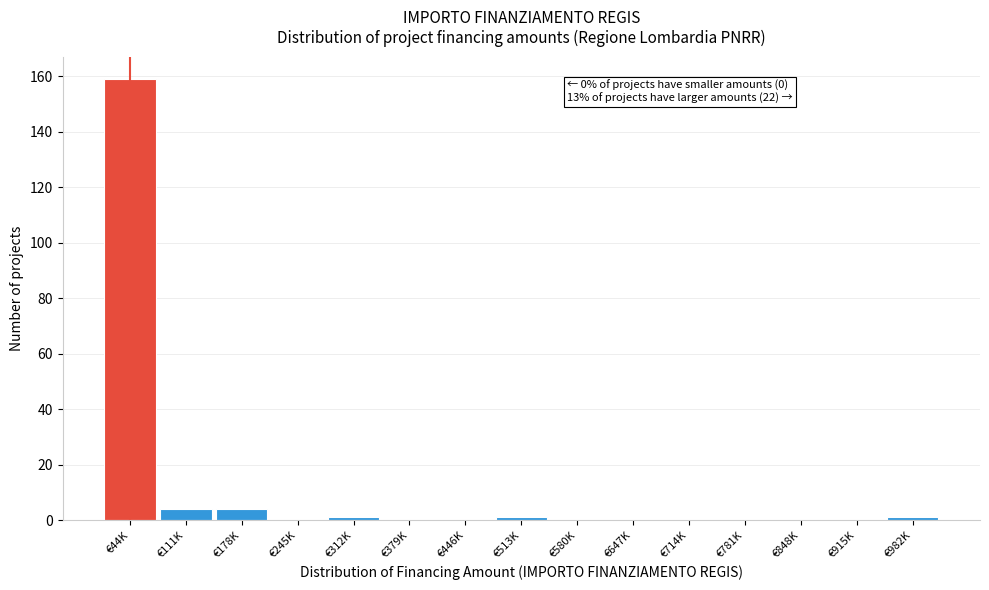

Reading left to right, extract all data points from this chart.

€44K=159	€111K=4	€178K=4	€245K=0	€312K=1	€379K=0	€446K=0	€513K=1	€580K=0	€647K=0	€714K=0	€781K=0	€848K=0	€915K=0	€982K=1